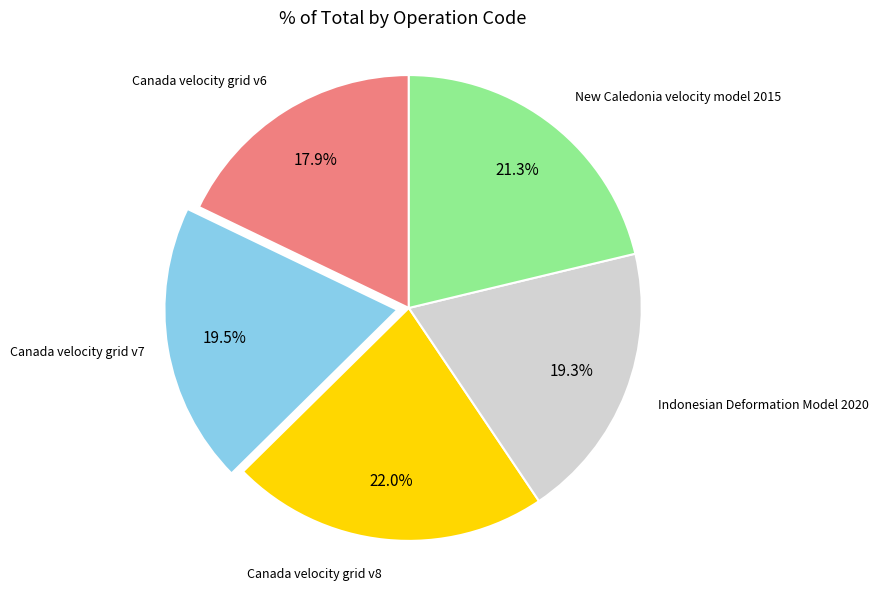

Is there a majority slice in this chart?

No